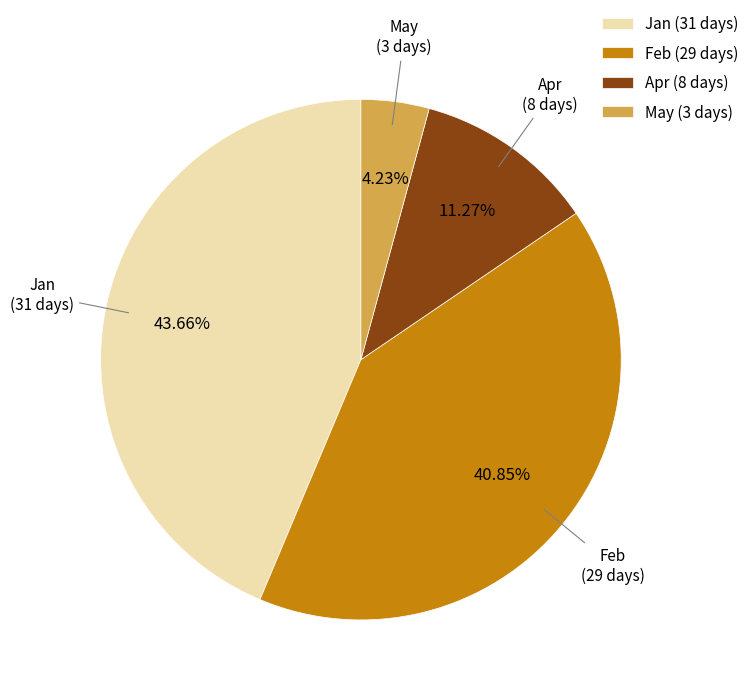

Which slice is the largest?

Jan (31 days)